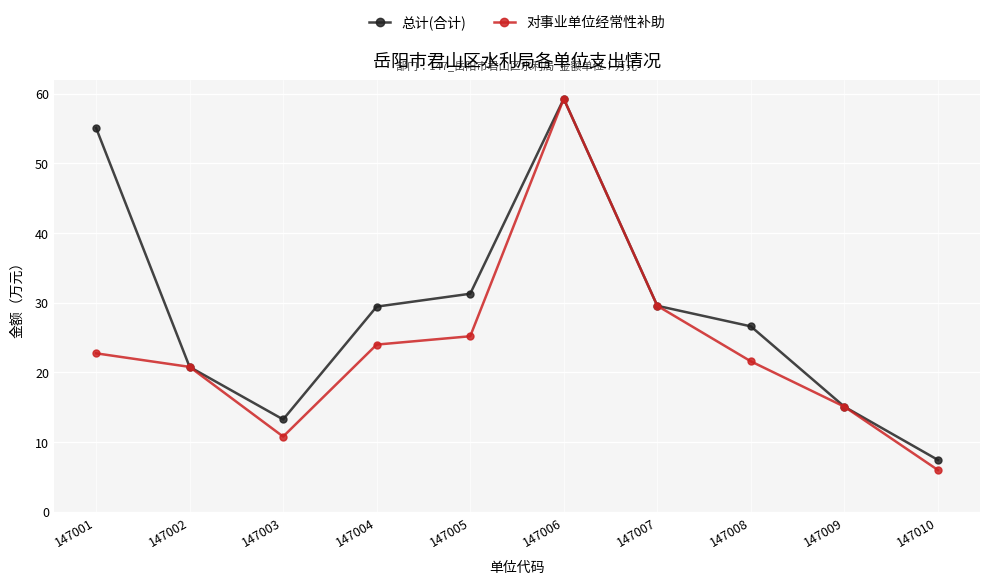

In 总计(合计), how many points are lower than both neighbors (excluding endpoints)?

1